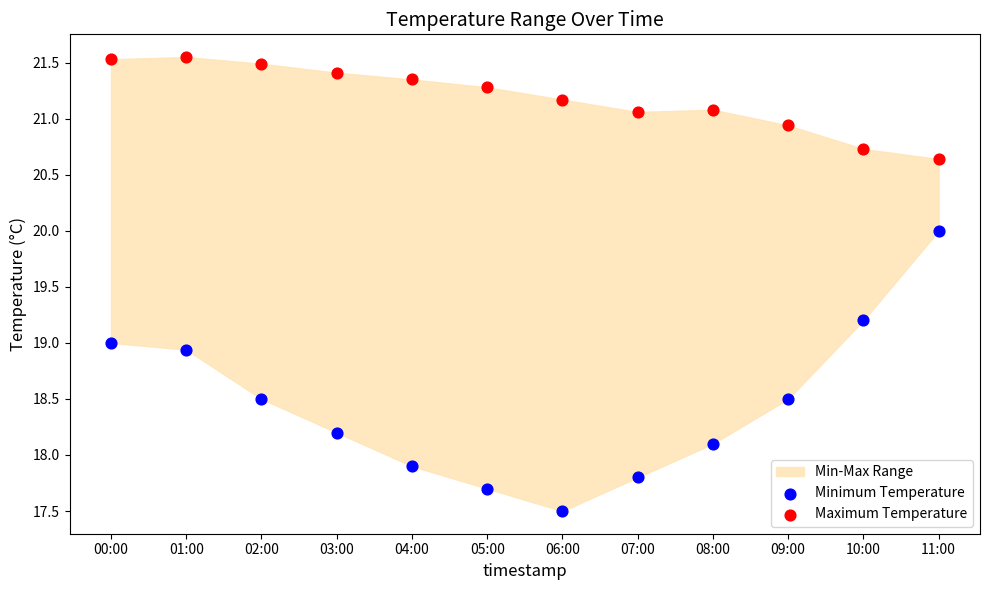

Which series reaches the minimum Y coordinate?

Minimum Temperature